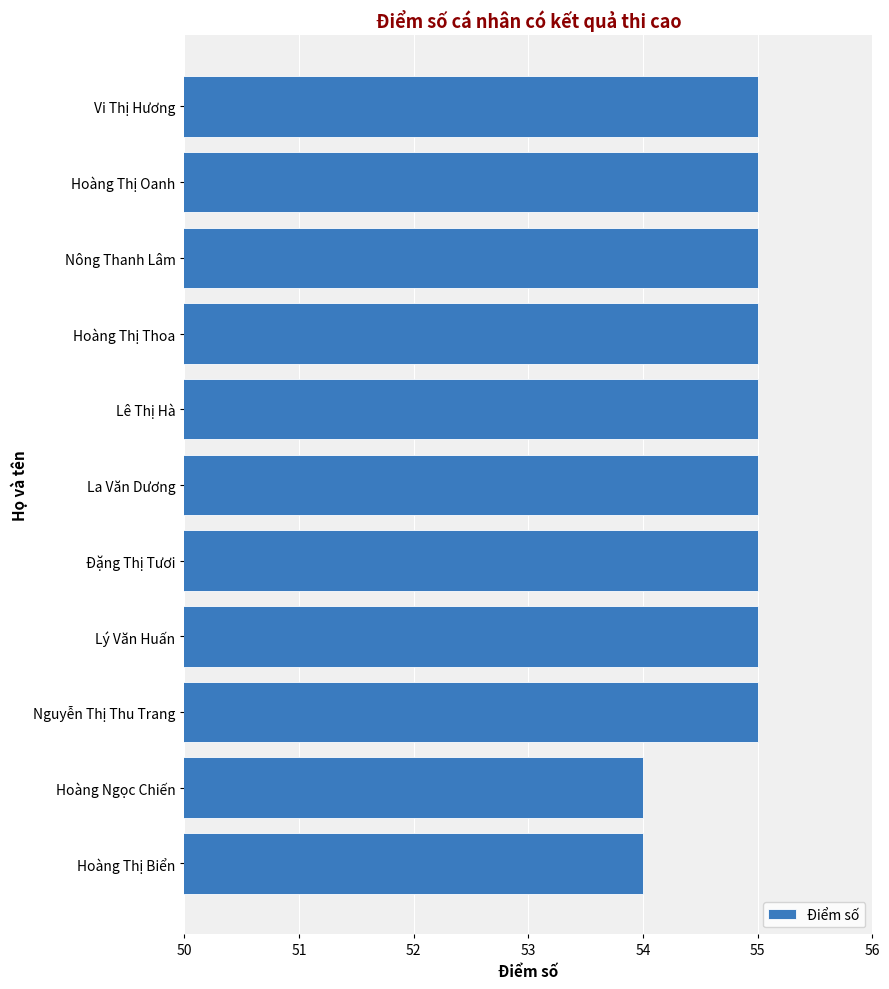

The chart shows a value of 98 at Đặng Thị Tươi. True or false?

False